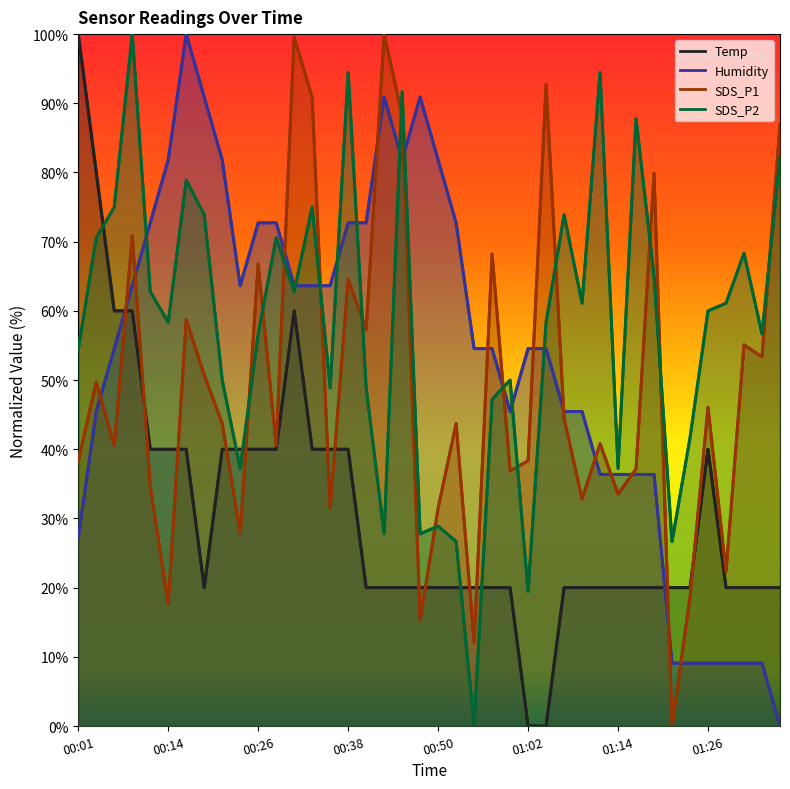

Reading right to left, extract all data points from this chart.

Temp: 20.0	20.0	20.0	20.0	40.0	20.0	20.0	20.0	20.0	20.0	20.0	20.0	20.0	0.0	0.0	20.0	20.0	20.0	20.0	20.0	20.0	20.0	20.0	20.0	40.0	40.0	40.0	60.0	40.0	40.0	40.0	40.0	20.0	40.0	40.0	40.0	60.0	60.0	80.0	100.0
Humidity: 0.0	9.1	9.1	9.1	9.1	9.1	9.1	36.4	36.4	36.4	36.4	45.5	45.5	54.5	54.5	45.5	54.5	54.5	72.7	81.8	90.9	81.8	90.9	72.7	72.7	63.6	63.6	63.6	72.7	72.7	63.6	81.8	90.9	100.0	81.8	72.7	63.6	54.5	45.5	27.3
SDS_P1: 86.9	53.4	55.1	22.3	46.1	18.7	0.0	79.9	37.2	33.5	40.8	32.8	44.5	92.7	38.3	36.9	68.2	12.1	43.7	31.5	15.3	88.2	100.0	57.3	64.6	31.5	90.8	99.6	40.5	66.8	27.8	43.7	50.7	58.7	17.6	34.7	70.8	40.5	49.7	38.3
SDS_P2: 82.2	56.7	68.3	61.1	60.0	41.7	26.7	65.0	87.8	37.2	94.4	61.1	73.9	58.3	19.4	50.0	47.2	0.0	26.7	28.9	27.8	91.7	27.8	48.9	94.4	48.9	75.0	62.8	70.6	56.7	37.2	50.0	73.9	78.9	58.3	62.8	100.0	75.0	70.6	54.4